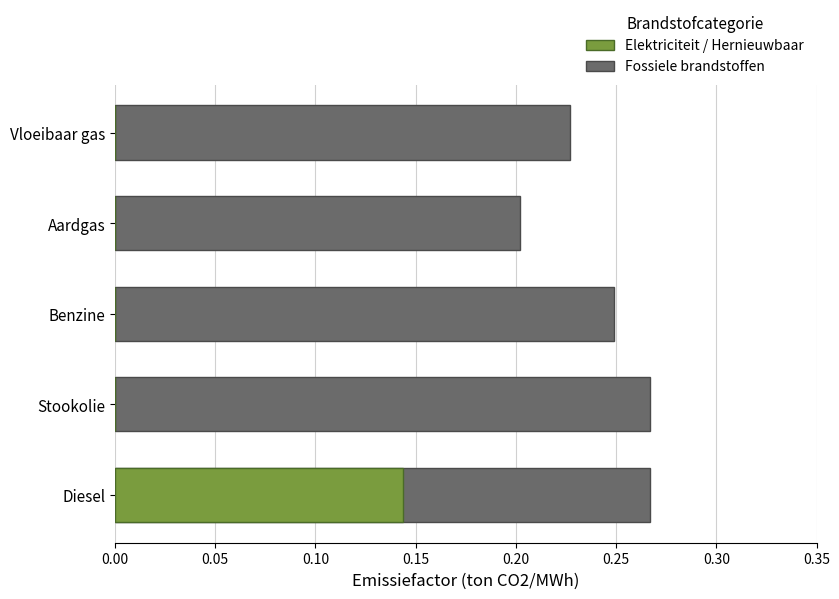

Reading right to left, list all the values displayed in this chart.

Fossiele brandstoffen: 0.2	0.2	0.2	0.3	0.3
Elektriciteit / Hernieuwbaar: 0.0	0.0	0.0	0.0	0.1